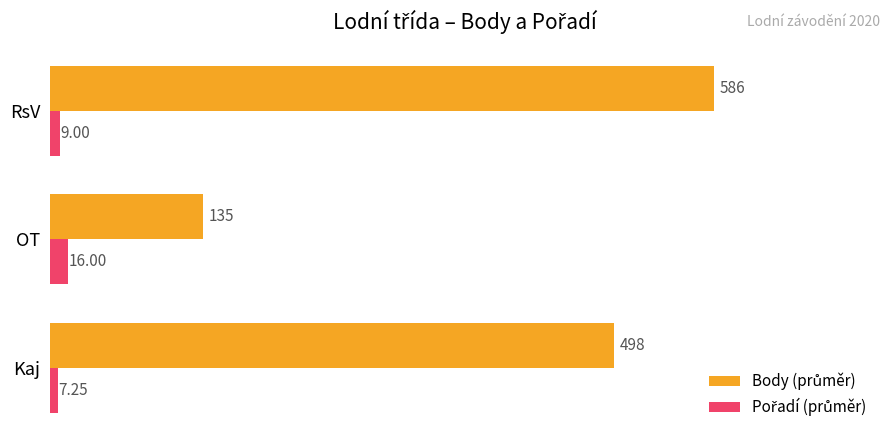

How many categories are shown in the chart?

3